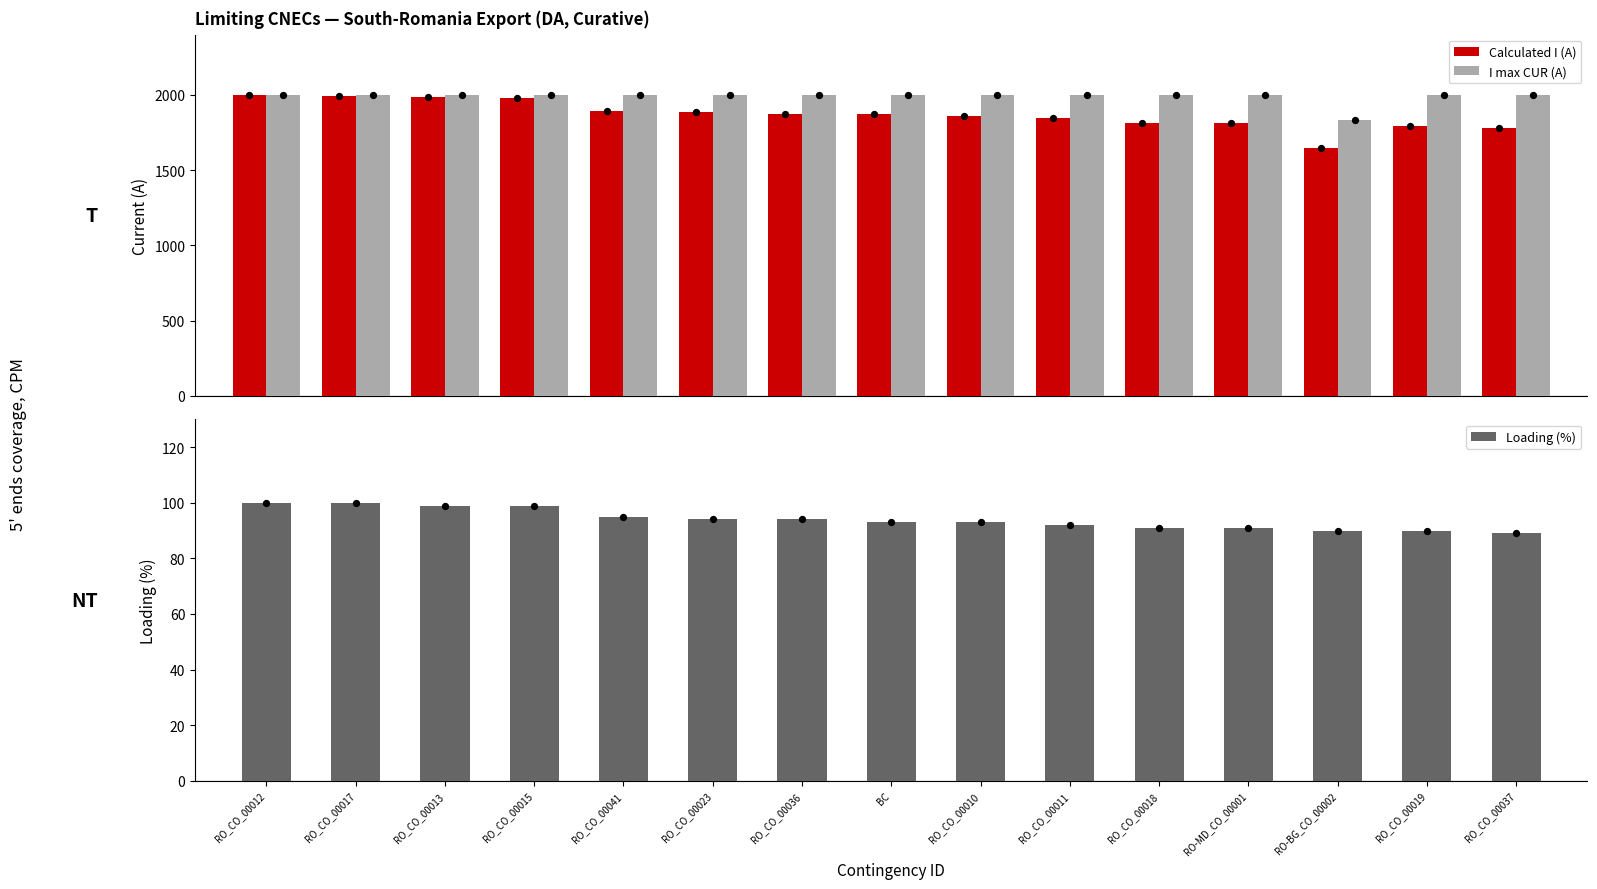

What are all the series names shown in the legend?

Calculated I (A), I max CUR (A), Loading (%)